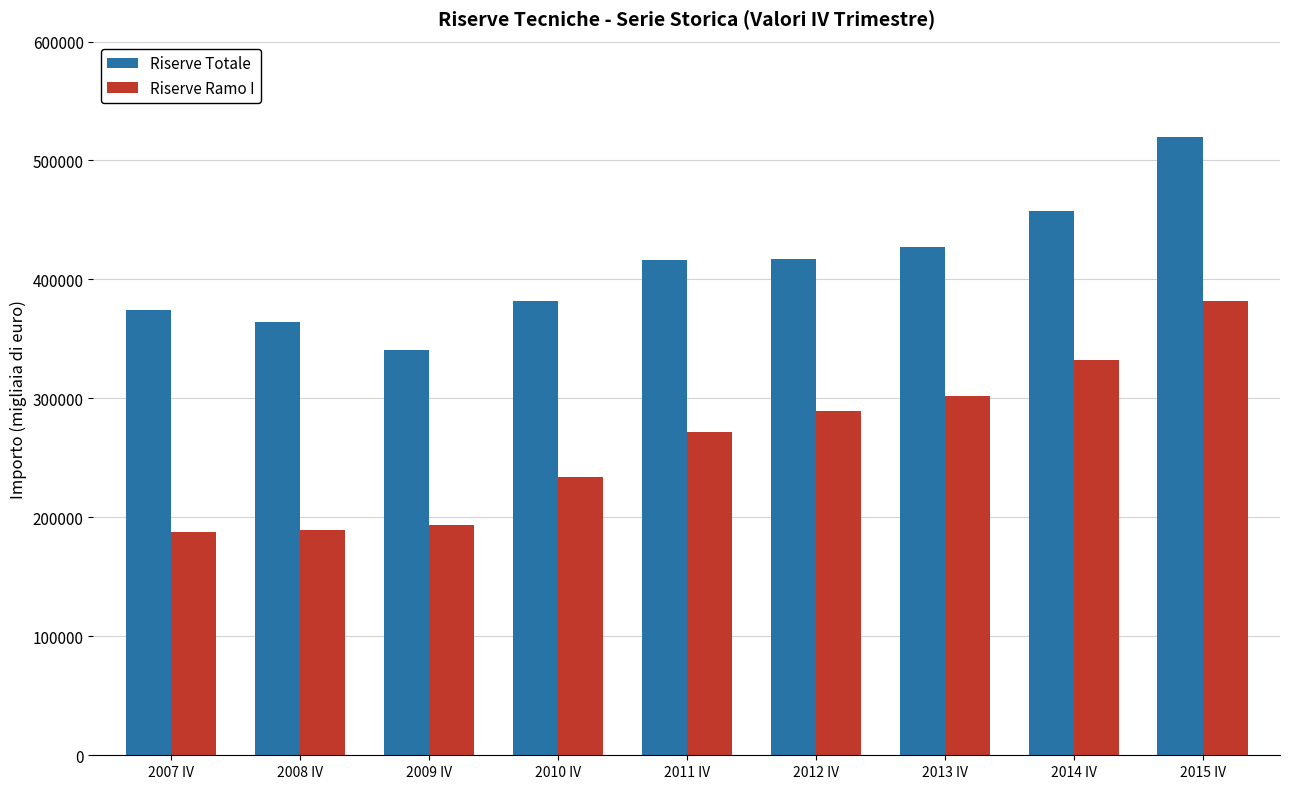

Does the chart contain stacked bars?

No